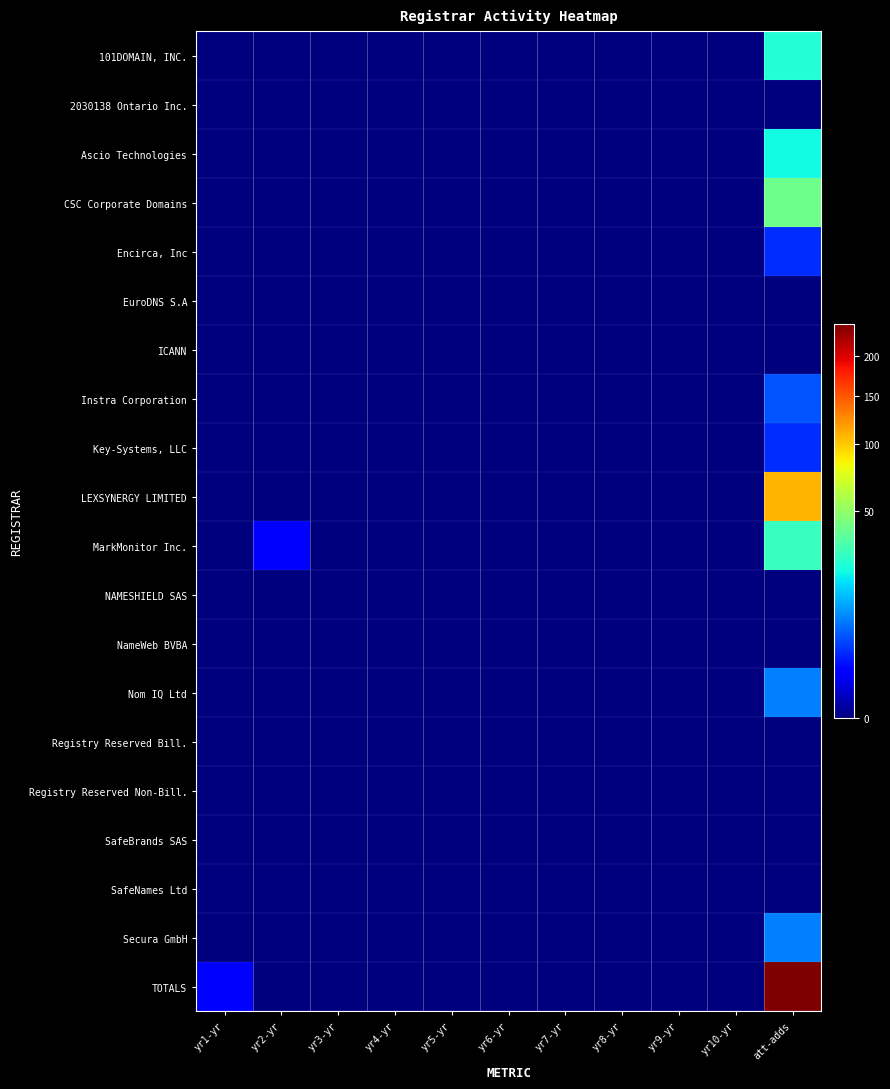

Rank the series by their maximum value, from highest to lowest.

TOTALS, LEXSYNERGY LIMITED, CSC Corporate Domains, MarkMonitor Inc., 101DOMAIN, INC., Ascio Technologies, Nom IQ Ltd, Secura GmbH, Instra Corporation, Encirca, Inc, Key-Systems, LLC, 2030138 Ontario Inc., EuroDNS S.A, ICANN, NAMESHIELD SAS, NameWeb BVBA, Registry Reserved Bill., Registry Reserved Non-Bill., SafeBrands SAS, SafeNames Ltd